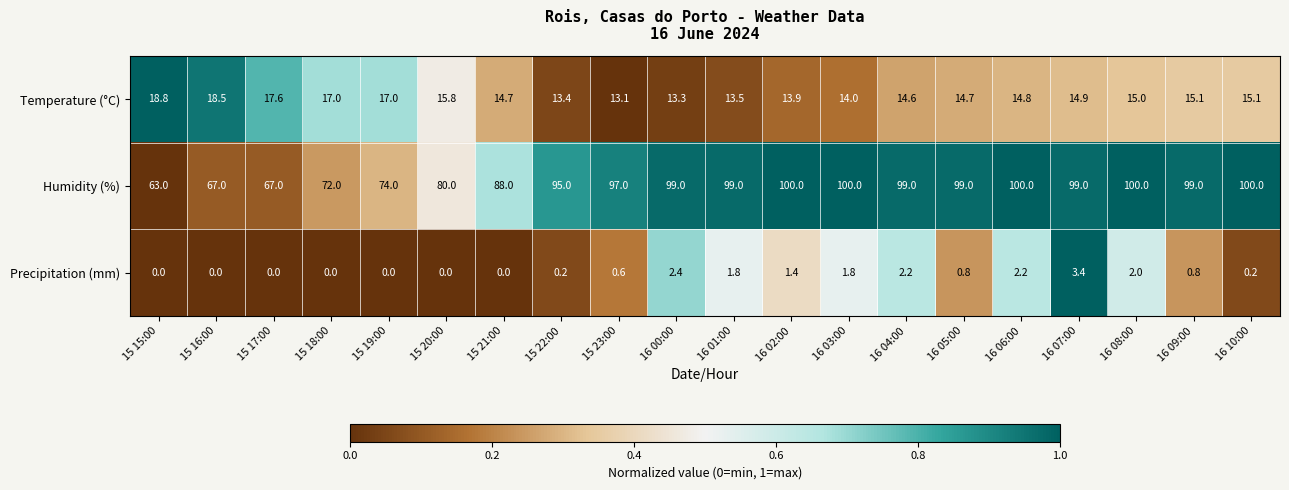

Rank the series at 16 07:00 from lowest to highest value.

Precipitation (mm), Temperature (°C), Humidity (%)